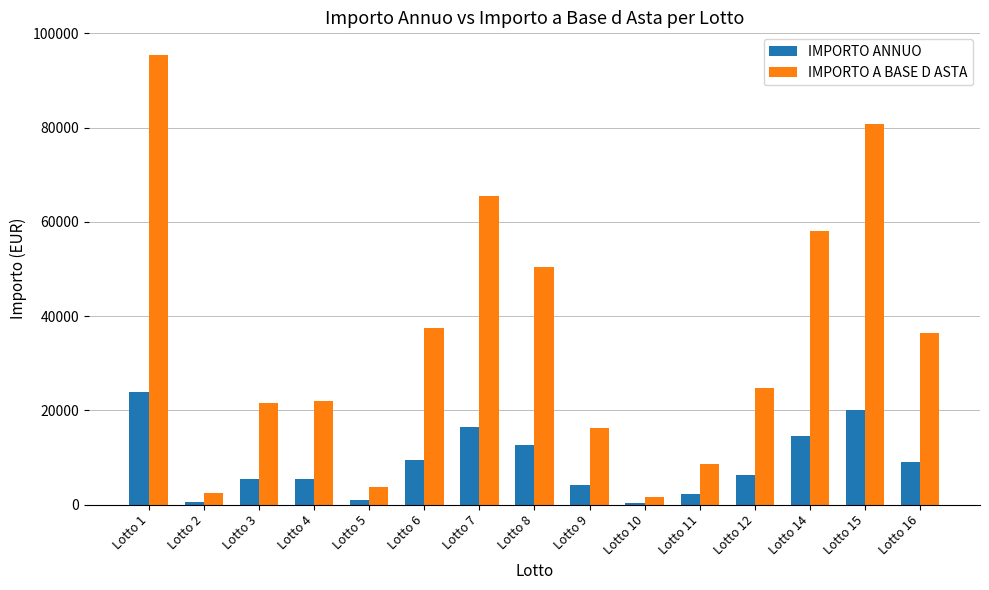

What is the total value across all series at Lotto 4?

27476.9